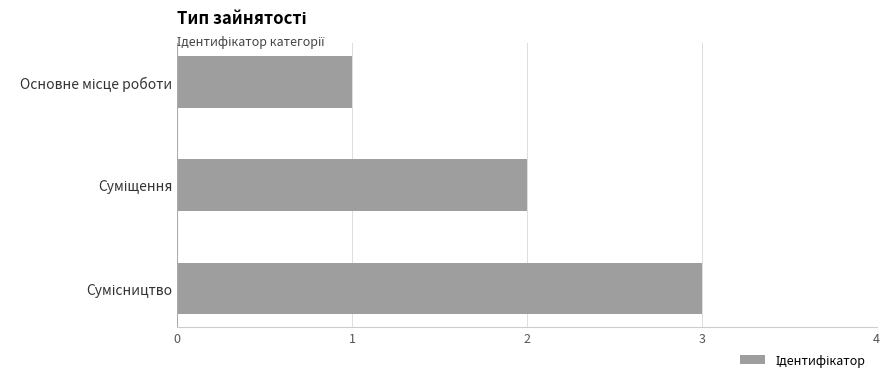

What is the greatest value displayed?

3